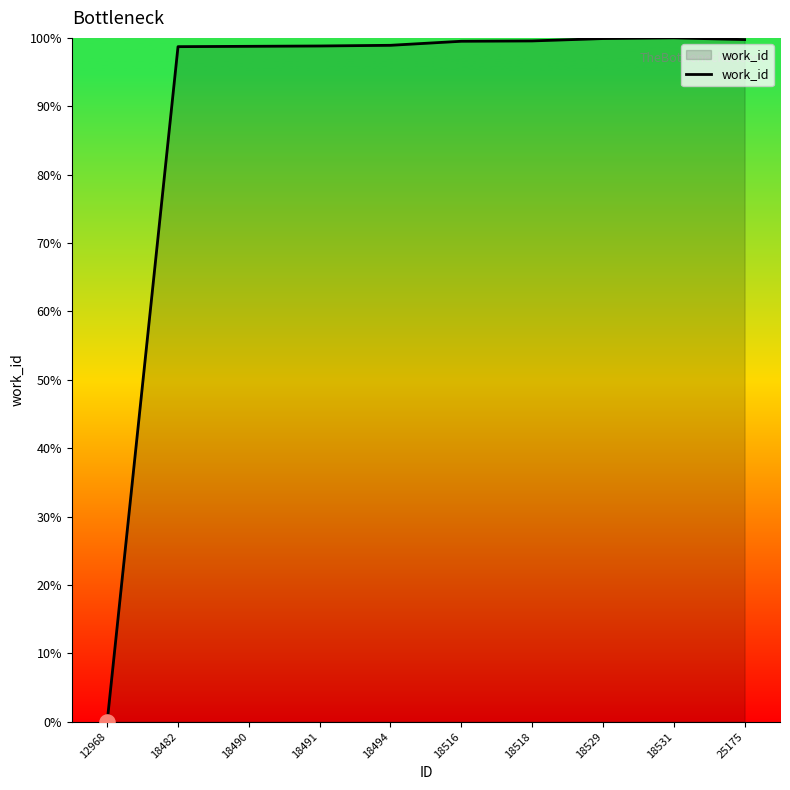

What is the change in value from 18490 to 18531?

+1.2